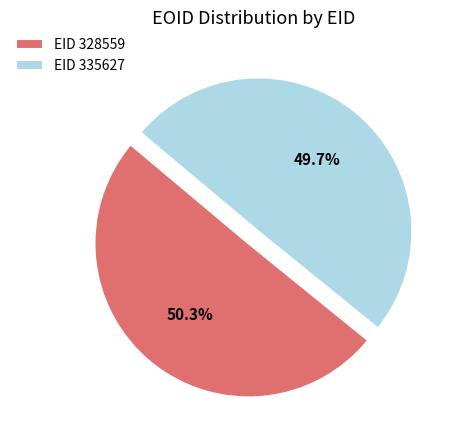

What is the ratio of the value at EID 328559 to the value at EID 335627?

1.0